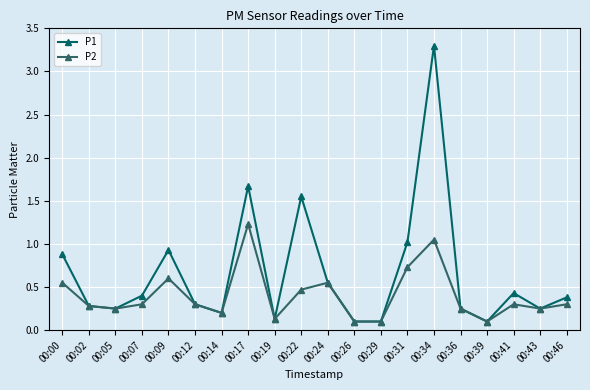

The value of P2 at 00:41 is 0.5. True or false?

False